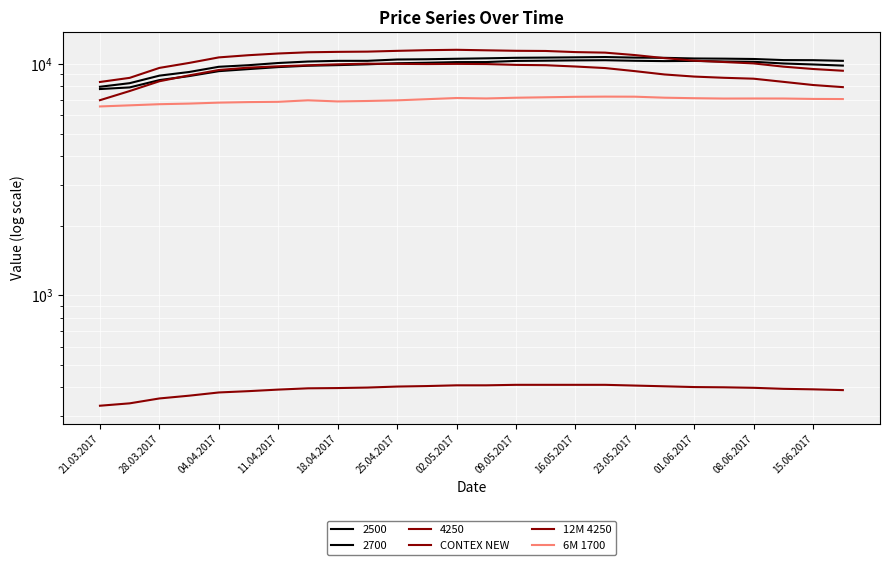

The CONTEX NEW series shows 232 at 23. True or false?

False